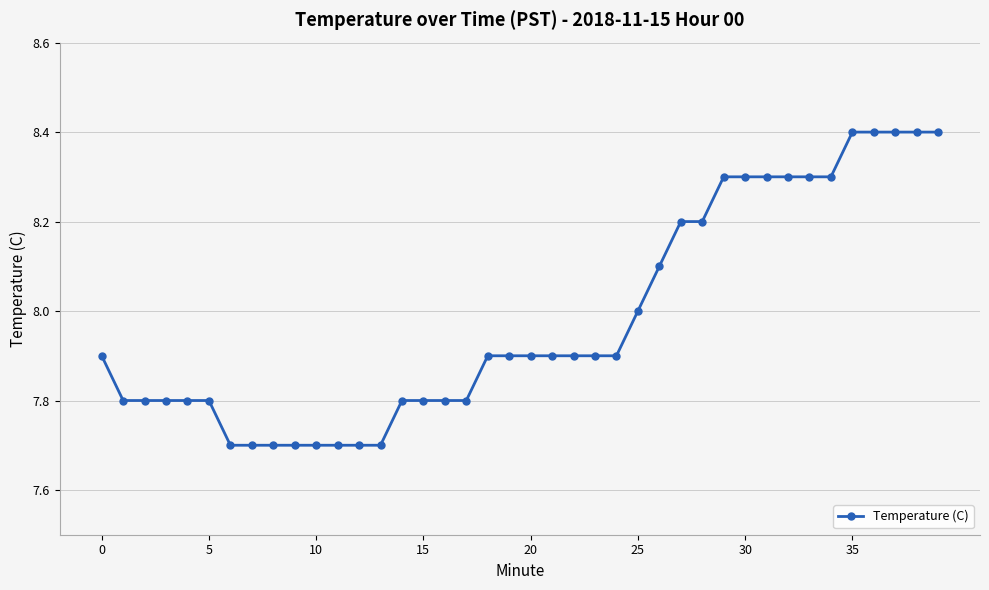

What is the minimum value shown in the chart?

7.7